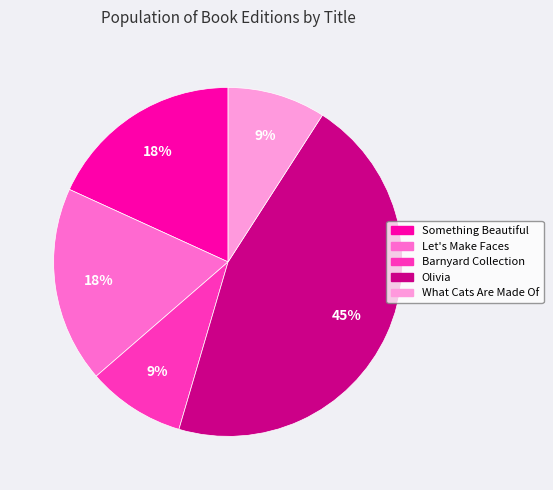

To the nearest percent, what percentage of the pie is What Cats Are Made Of?

9%